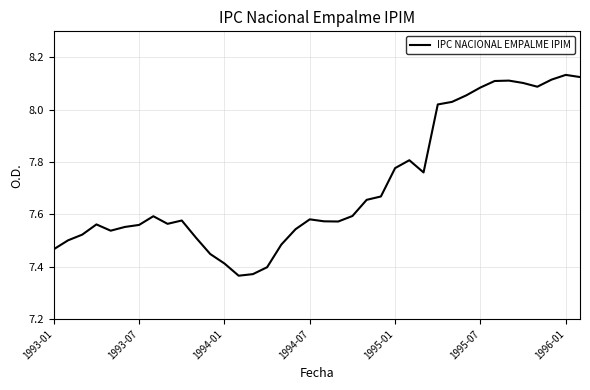

What is the greatest value displayed?

8.1